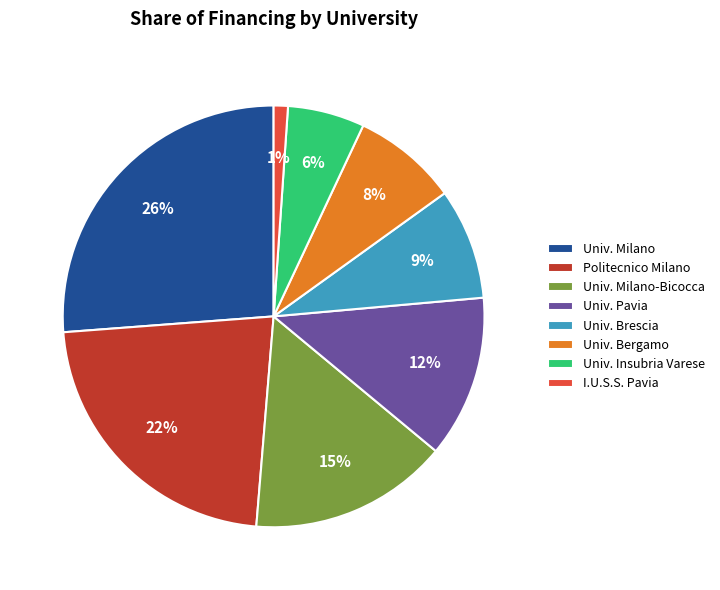

To the nearest percent, what portion does I.U.S.S. Pavia represent?

1%